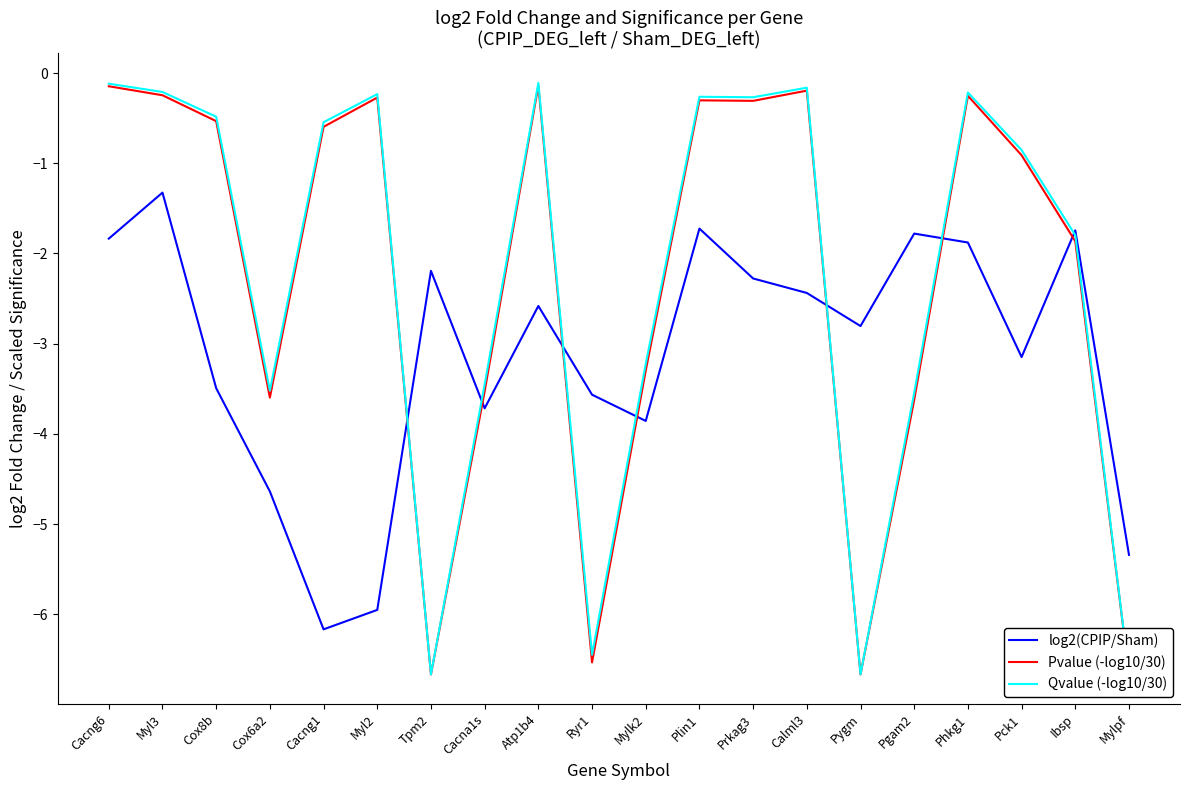

The log2(CPIP/Sham) series shows -6.2 at Mylk2. True or false?

False